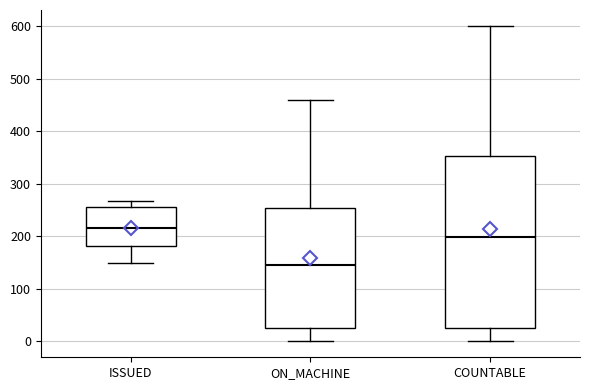

Which box's median line is the highest?

ISSUED